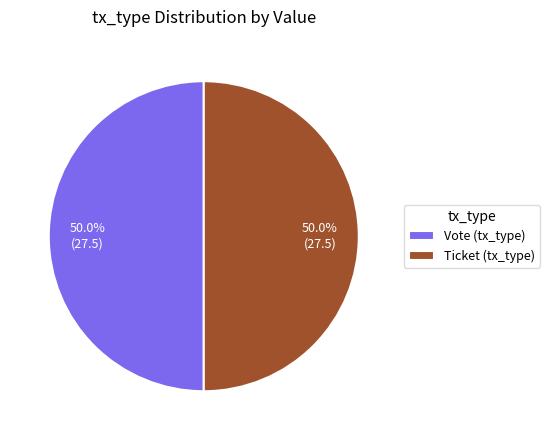

To the nearest percent, what is the difference between the largest and smallest slice percentages?

0%